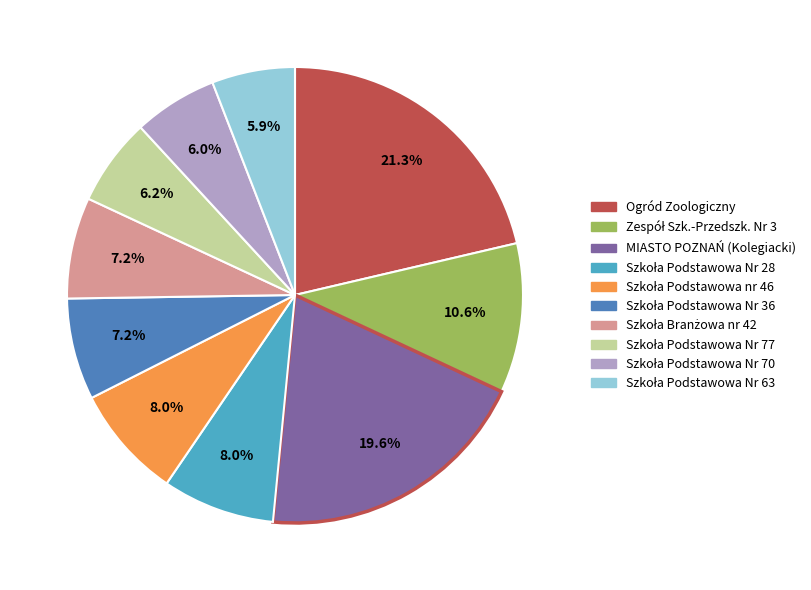

Is there any slice that represents more than half of the pie?

No